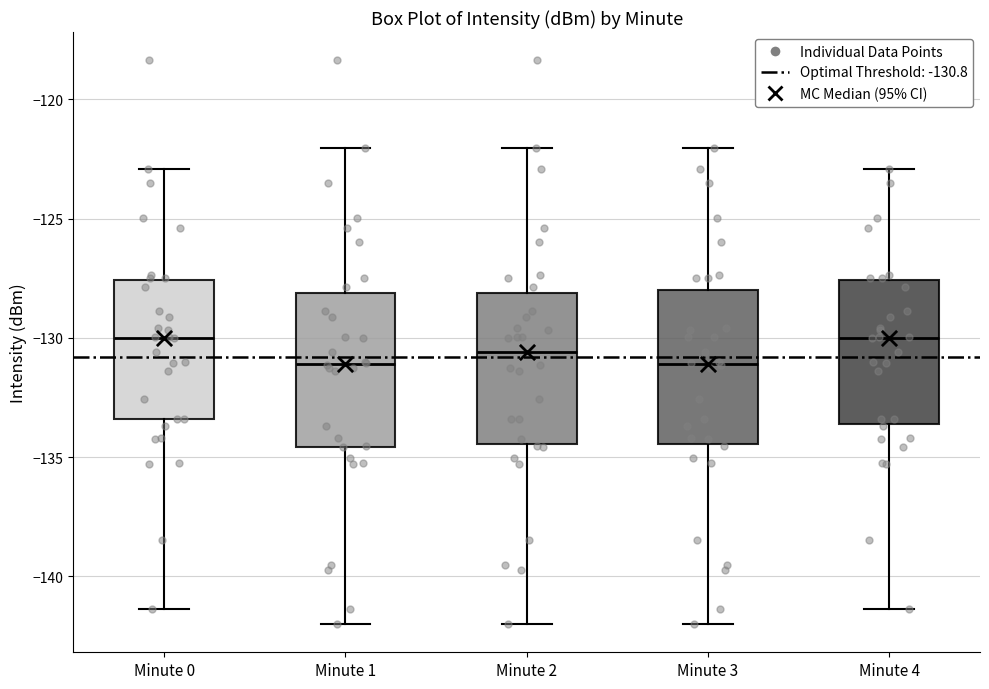

Where does the lower whisker of the box for Minute 3 end on the y-axis? The values are not printed on the chart, so give them approximately, as read against the axis.

-142.0